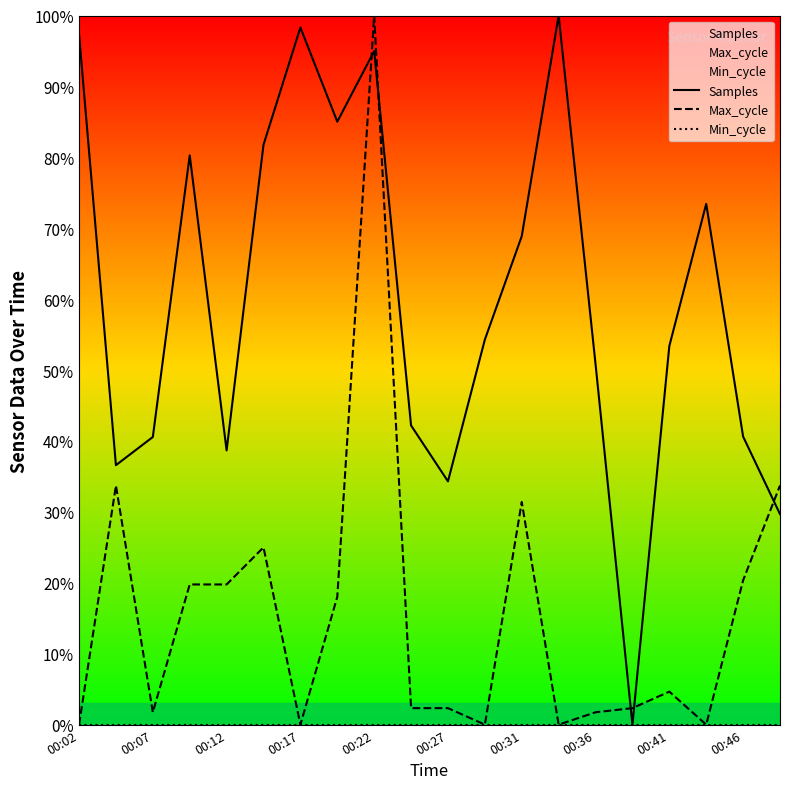

Does the chart display data point markers on the line(s)?

No